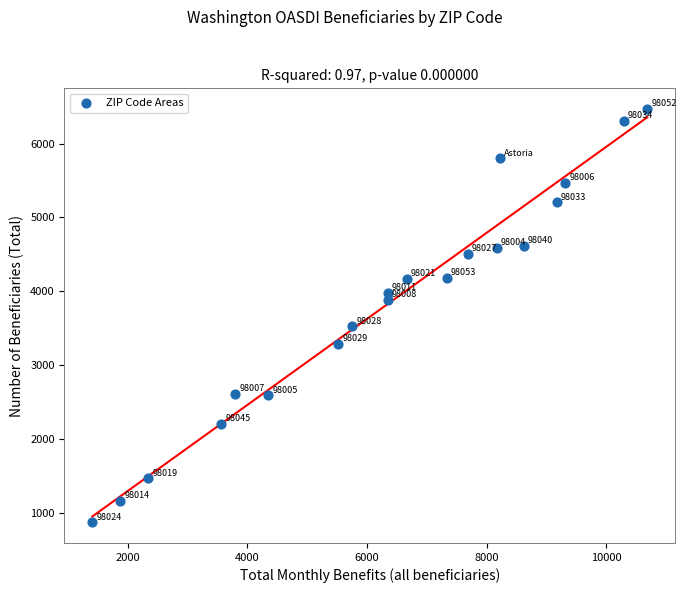

What Y value in the scatter plot is closest to 3670?

3525